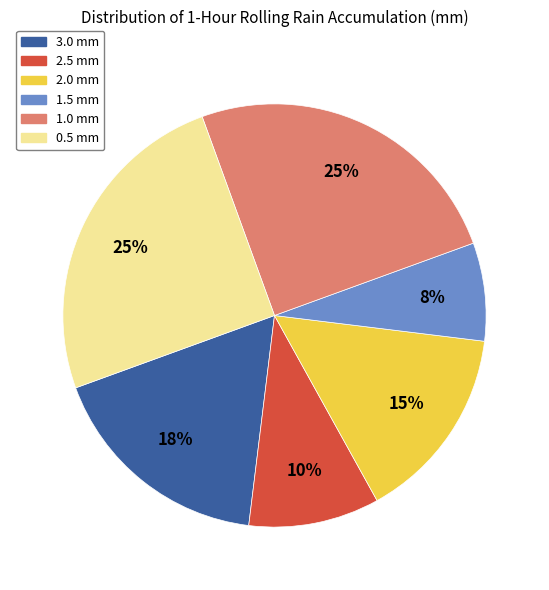

What percentage is the 0.5 mm slice, to the nearest percent?

25%